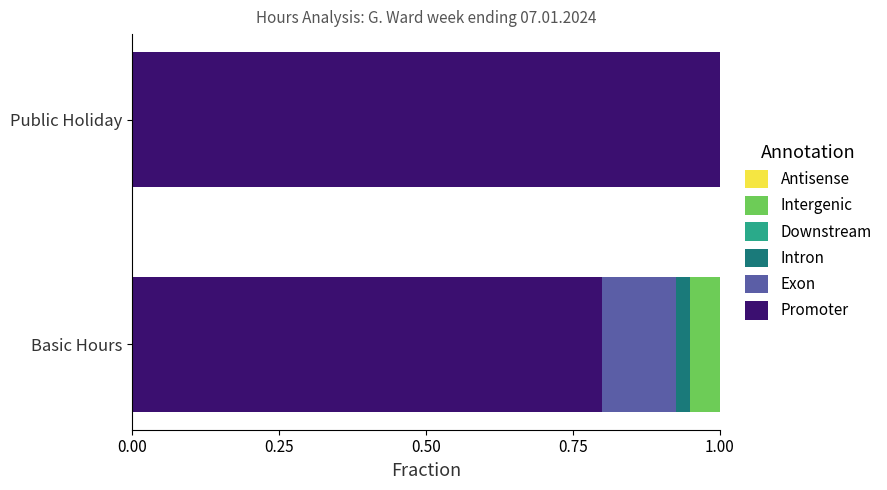

What is the total value across all series at Basic Hours?

1.0